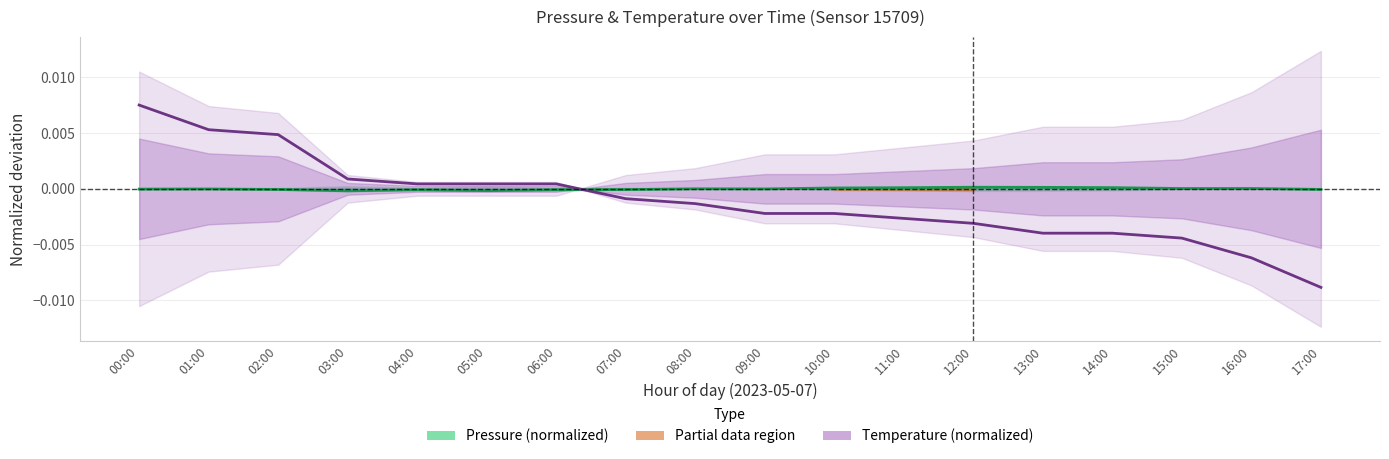

At which category does Pressure (normalized) reach its first local peak?

01:00